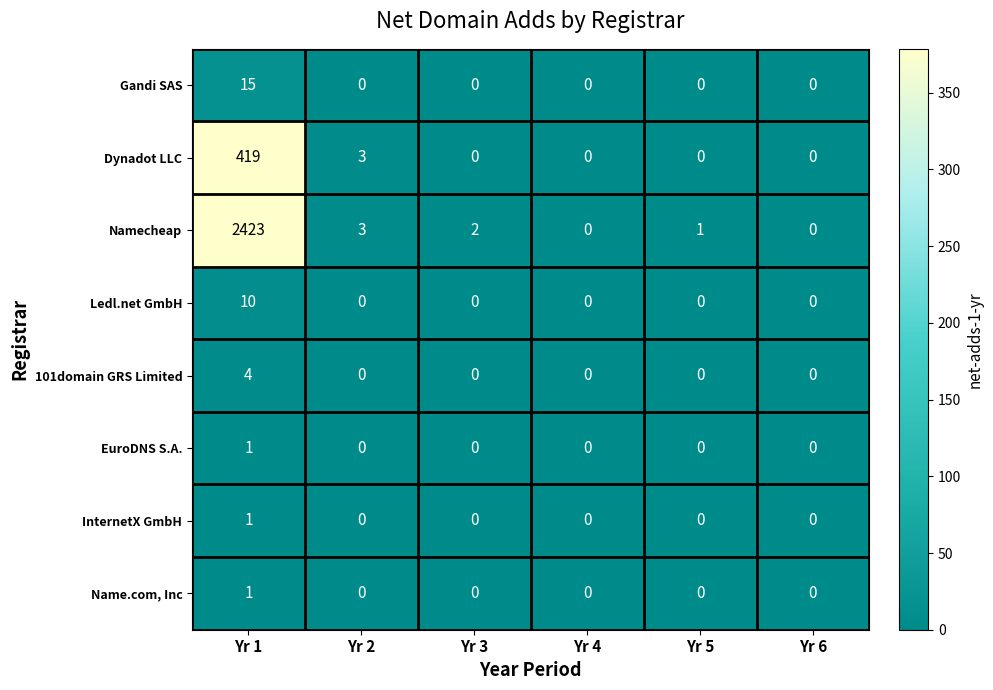

What is the difference between the highest and lowest values at Yr 5?

1